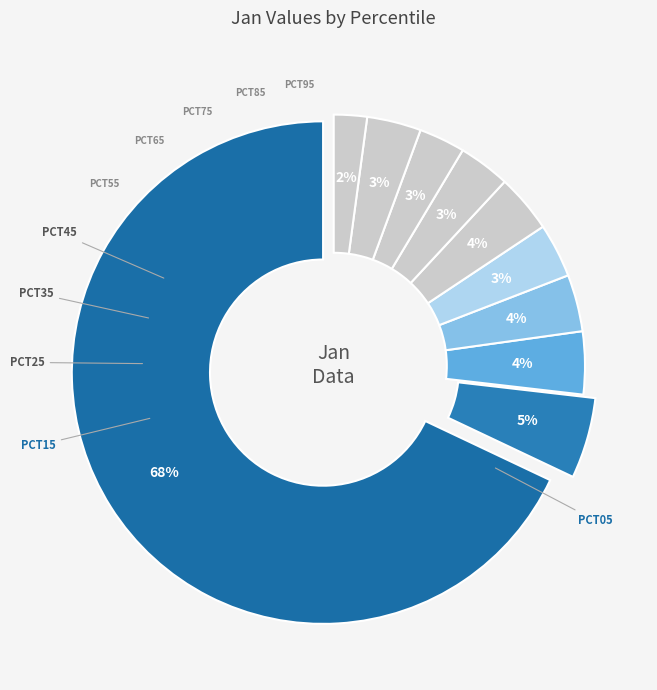

Is there a majority slice in this chart?

Yes